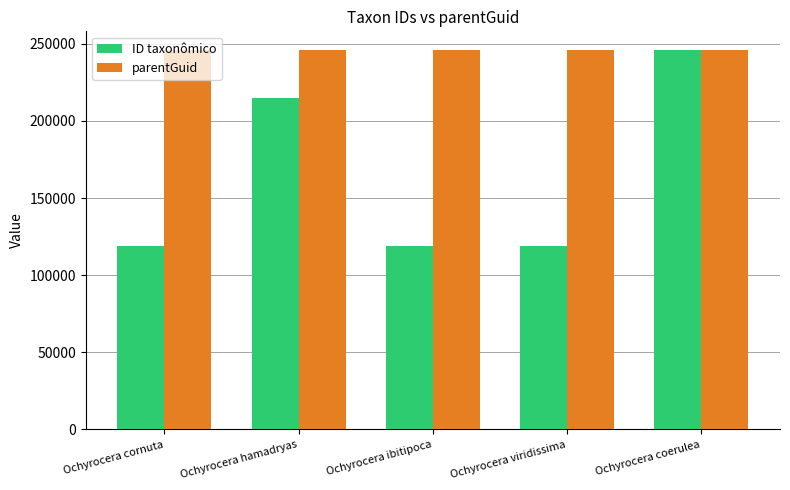

Rank the series at Ochyrocera hamadryas from lowest to highest value.

ID taxonômico, parentGuid